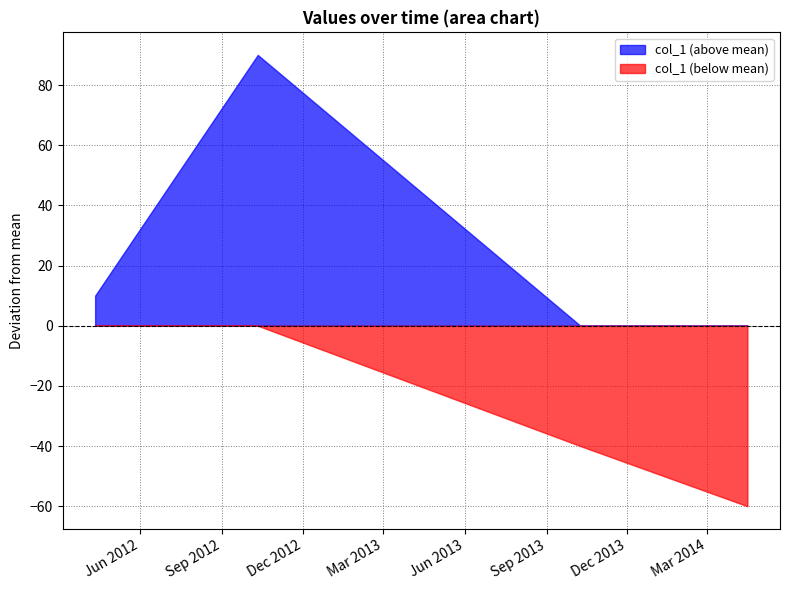

What is the difference between the second highest and minimum values?

70